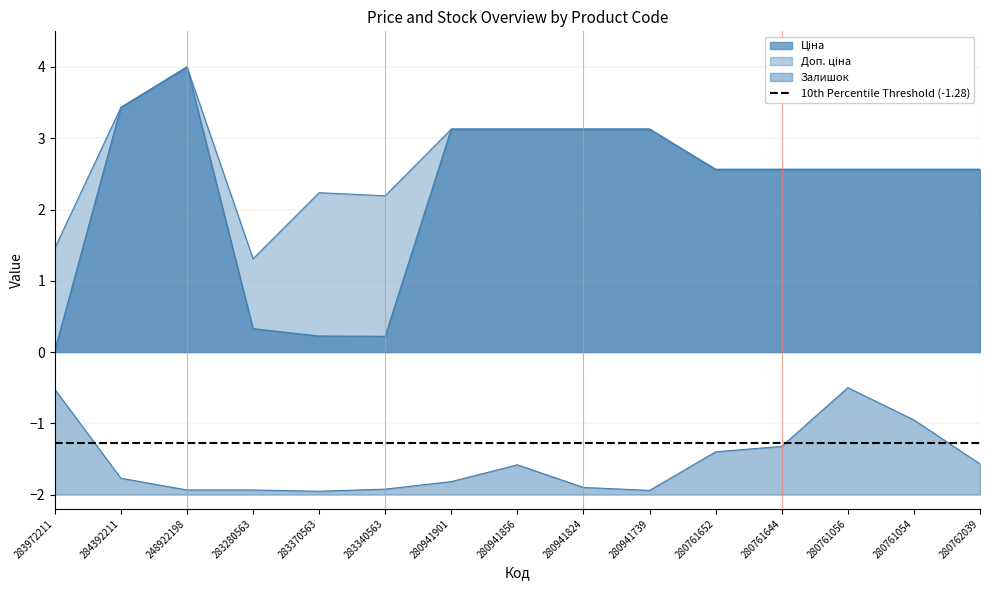

The Ціна series shows 0.4 at 283370563. True or false?

False